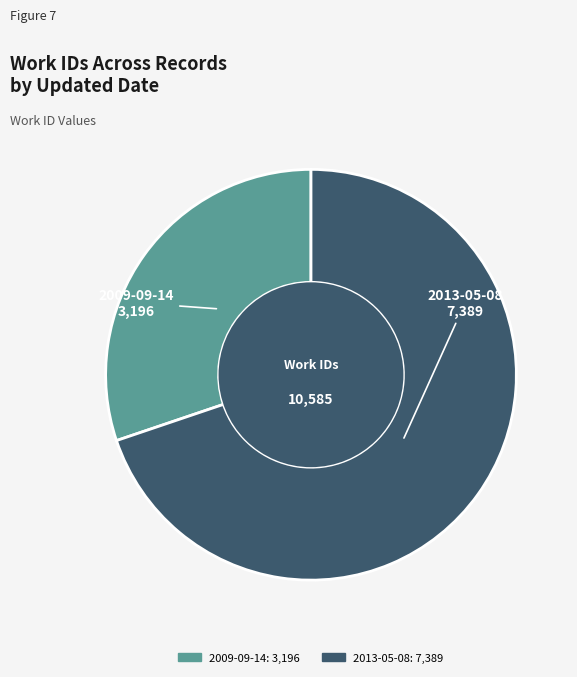

What is the largest slice in the pie chart?

2013-05-08